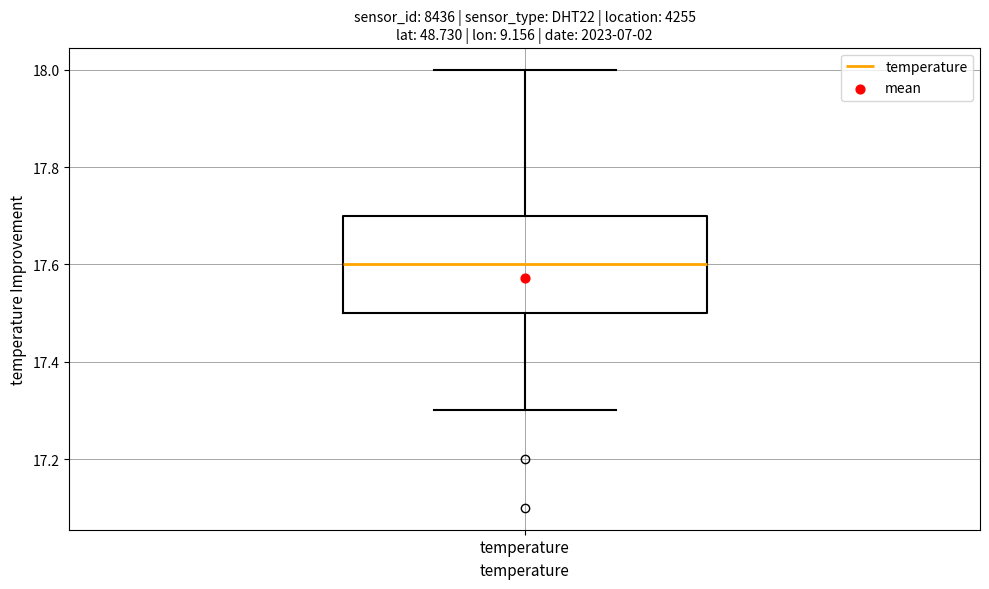

Read this box plot against the y-axis: the position of the median line, the range covered by the box, and the ends of both whiskers. The values are not printed on the chart, so give them approximately, as read against the axis.

median 17.6, box 17.5 to 17.7, whiskers 17.3 to 18.0